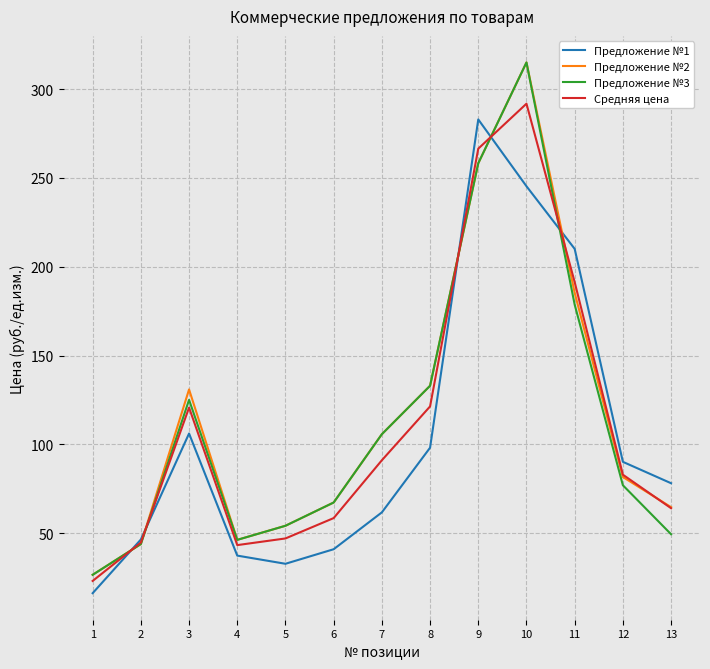

List the labels in order of Предложение №1 value, smallest first.

1, 5, 4, 6, 2, 7, 13, 12, 8, 3, 11, 10, 9